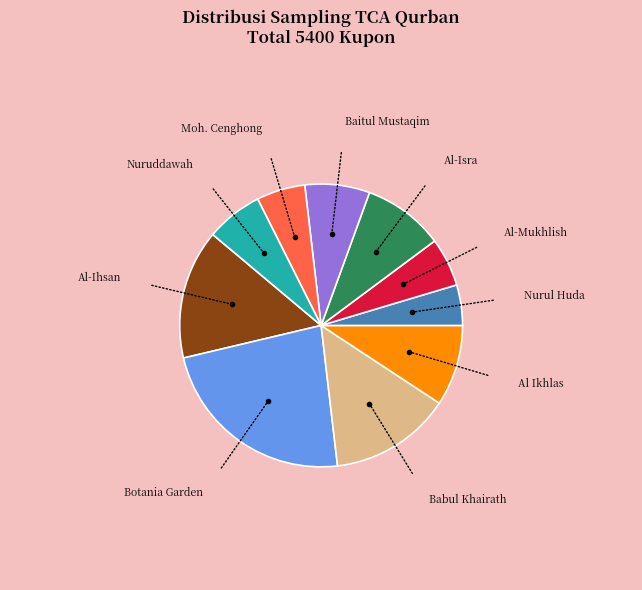

How many segments does this pie chart have?

10